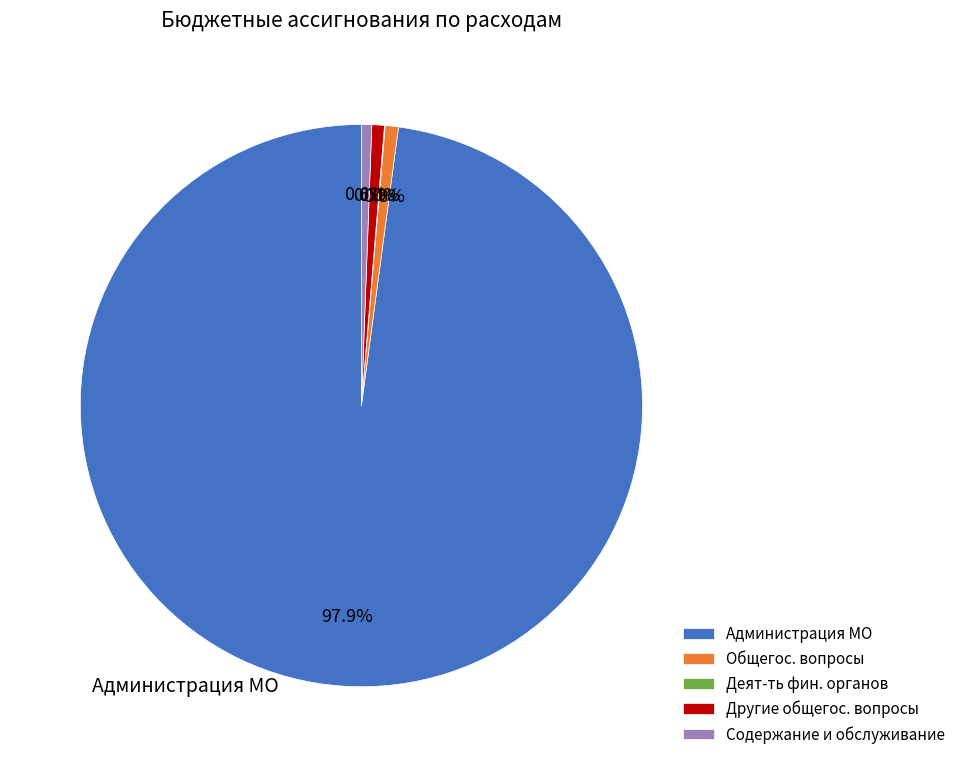

Is there any slice that represents more than half of the pie?

Yes